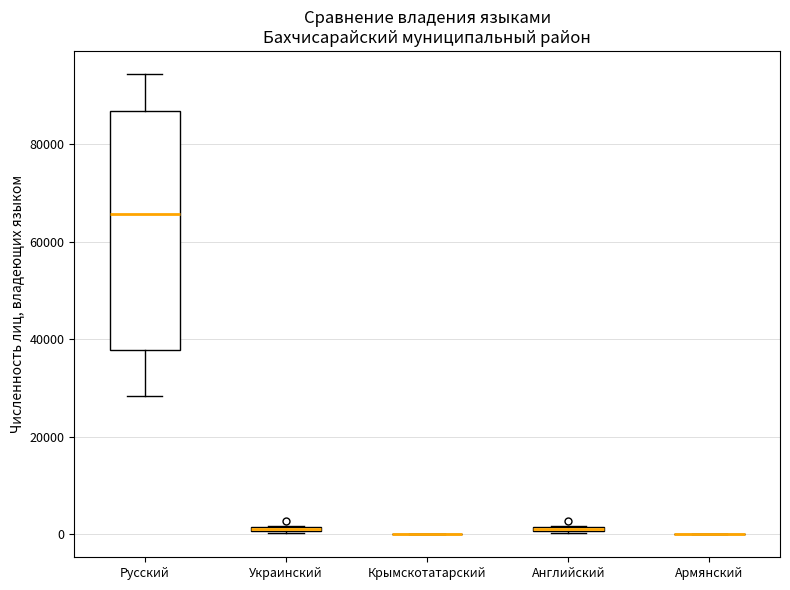

Which box is the tallest, from its lower edge to its upper edge?

Русский